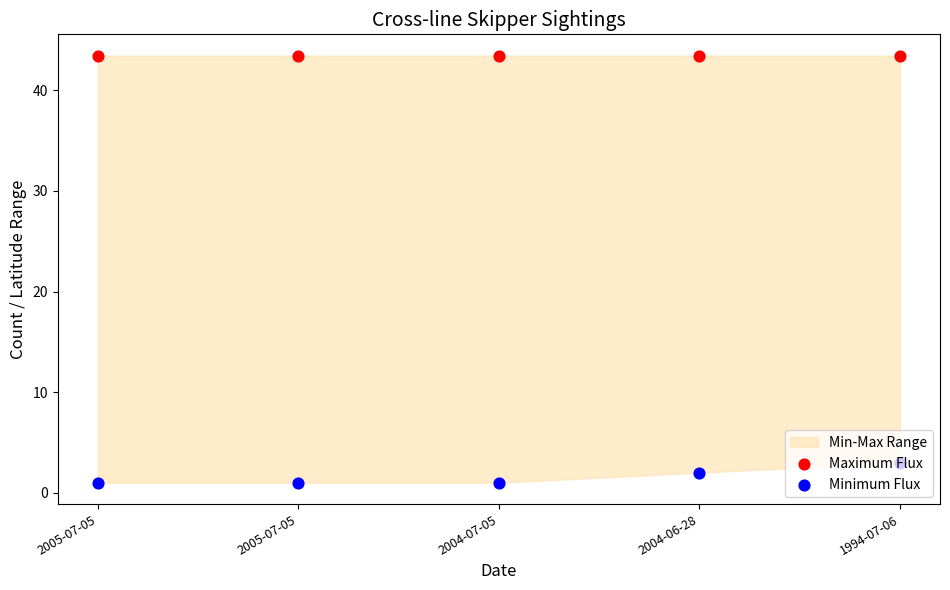

Which series reaches the maximum Y coordinate?

Maximum Flux